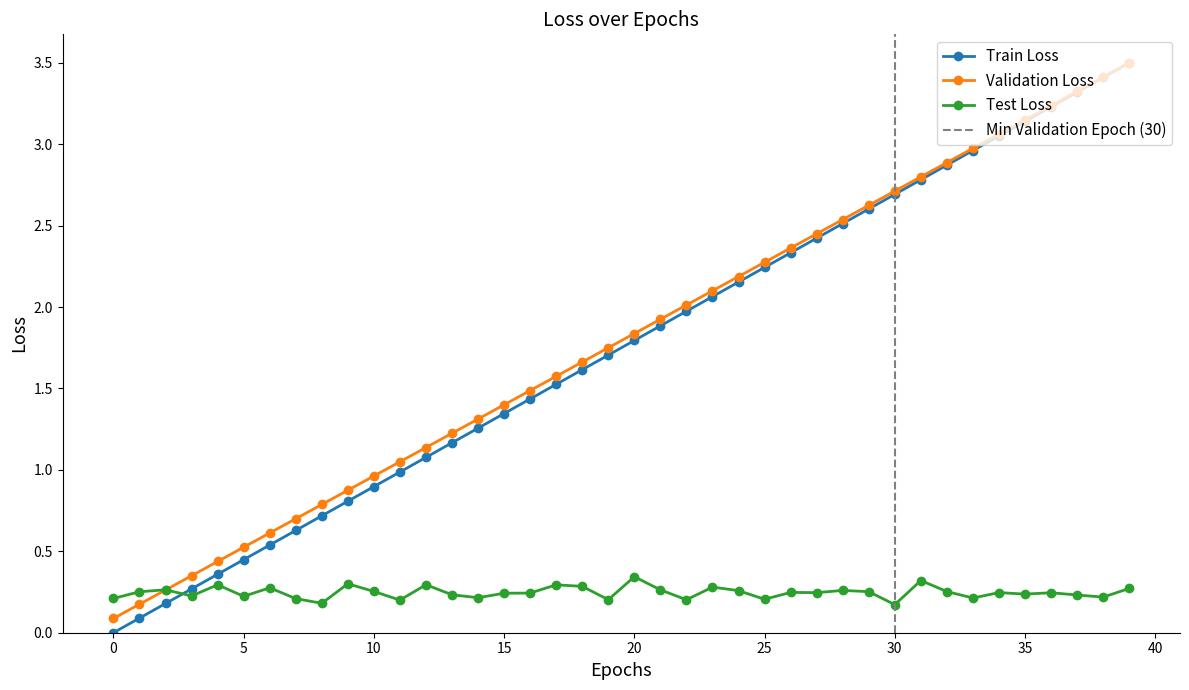

List the series in order of their peak value, lowest first.

Test Loss, Train Loss, Validation Loss